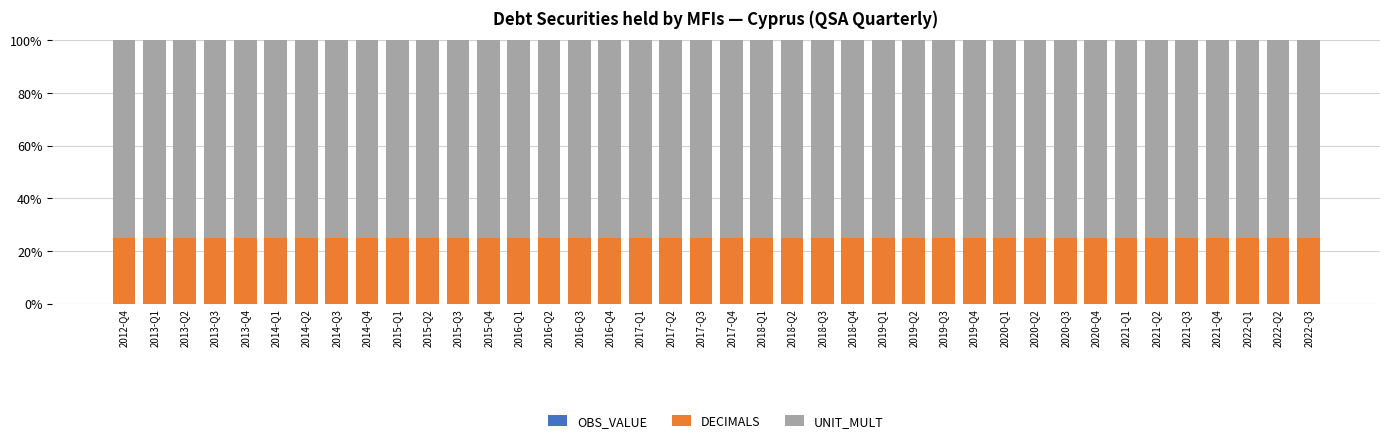

What is the sum of all DECIMALS values?

1000